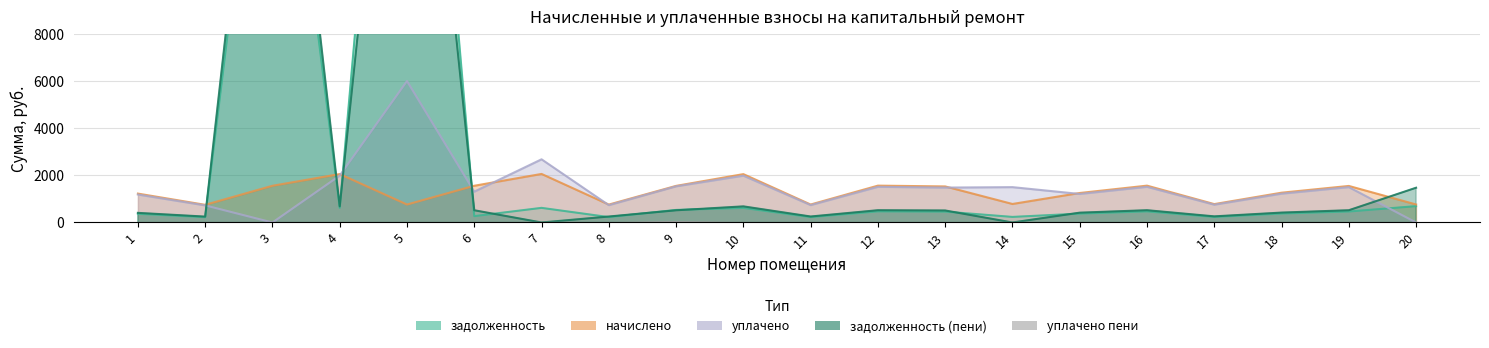

At 9, list the series in order from largest to smallest.

начислено, уплачено, задолженность, задолженность_пени, уплачено_пени